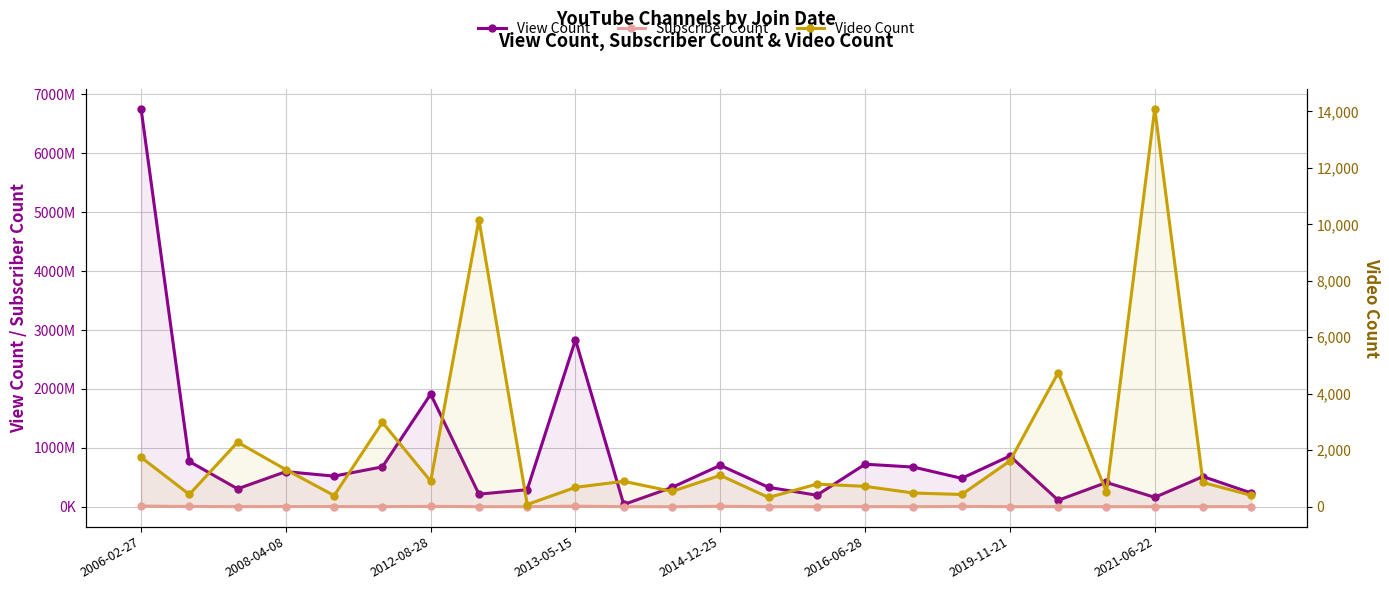

What is the minimum value for Video Count?

78